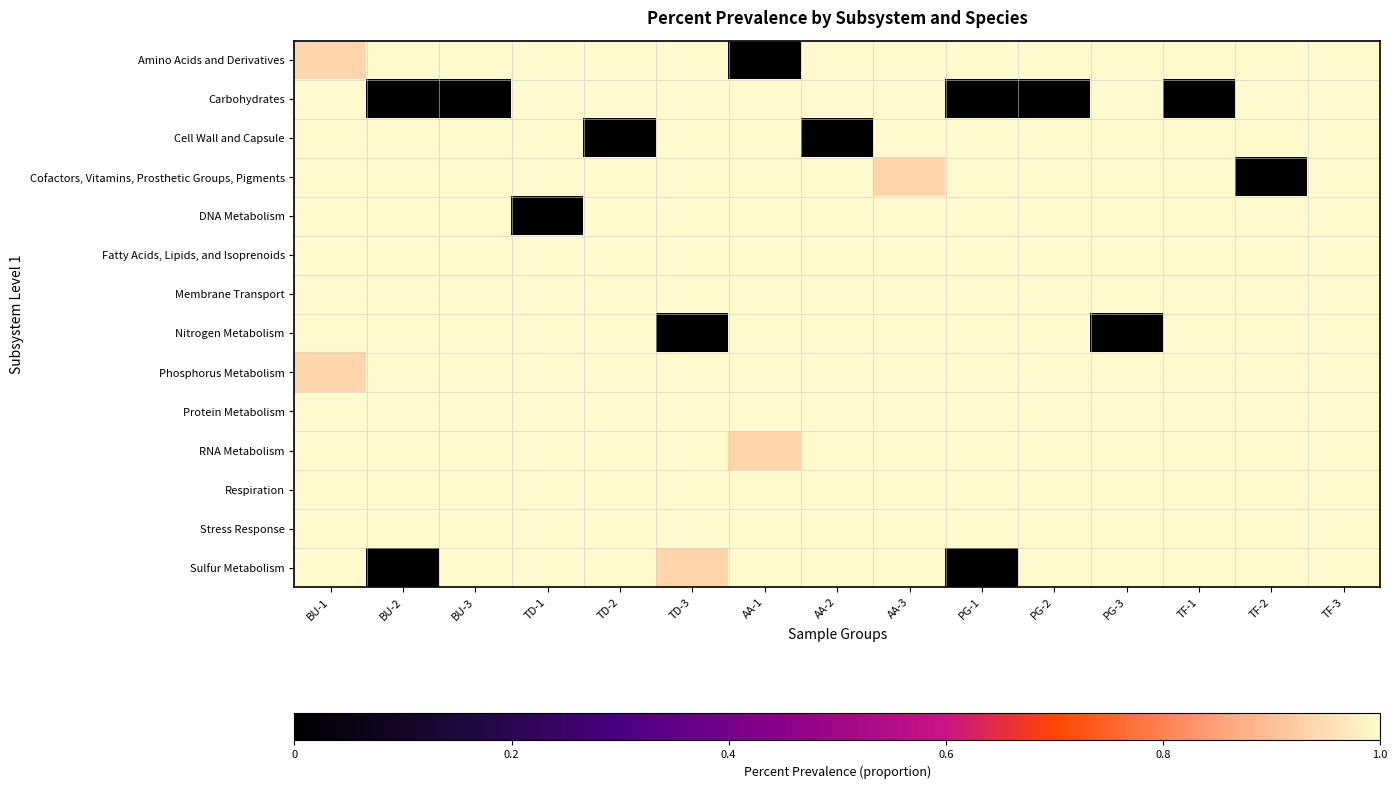

Which series changed the most between BU-3 and PG-3?

Carbohydrates